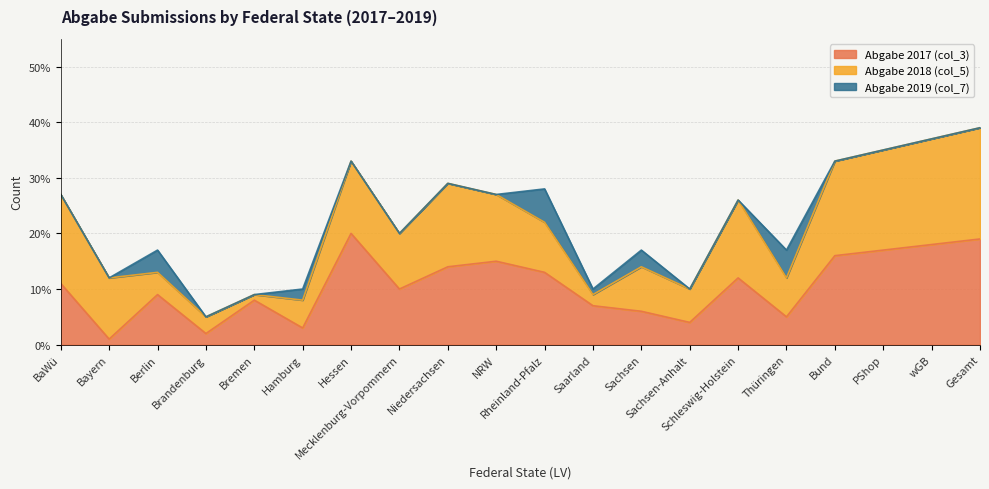

True or false: Abgabe 2019 (col_7) and Abgabe 2017 (col_3) intersect in this chart.

False